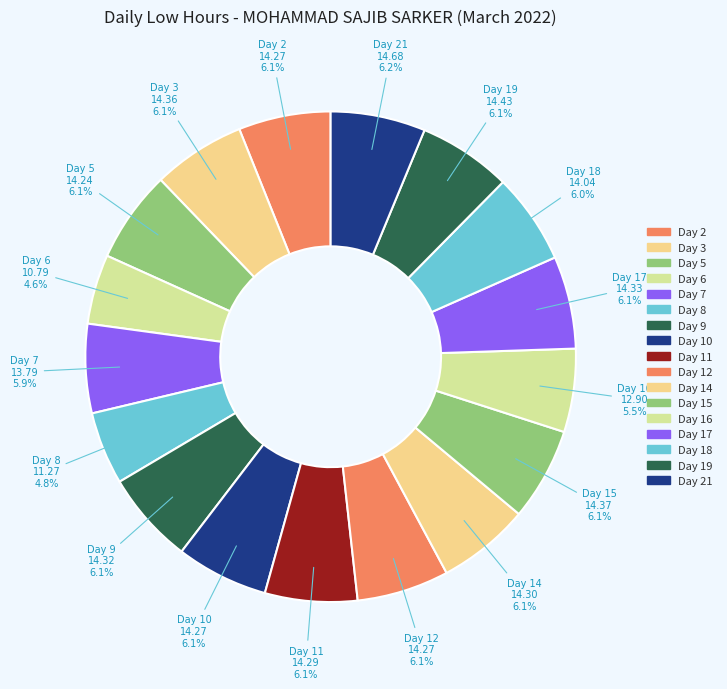

How many slices are in this pie chart?

17